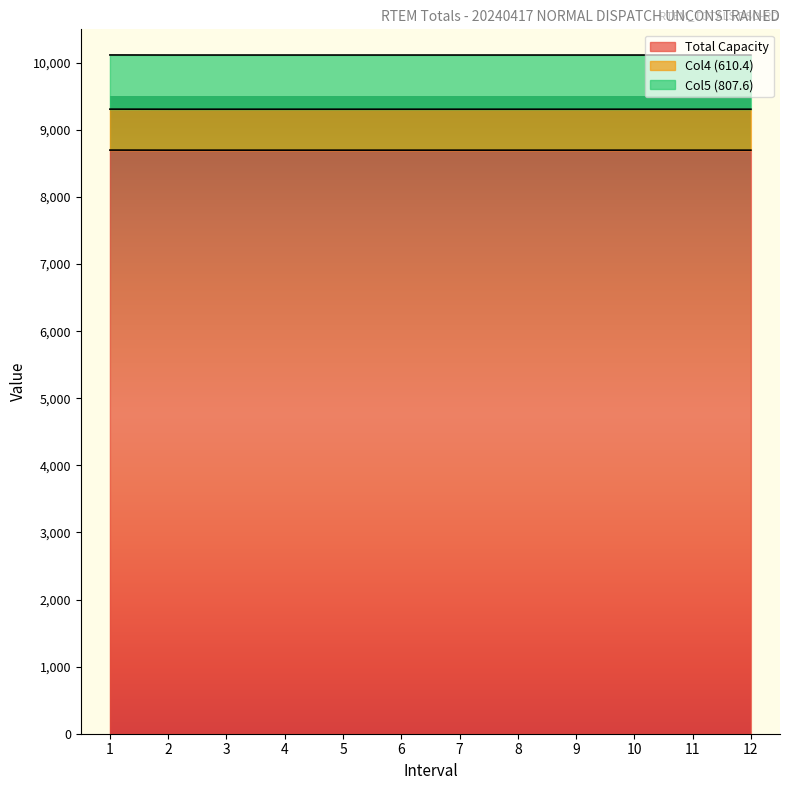

The value of Col4 (610.4) at 1 is 610.4. True or false?

True